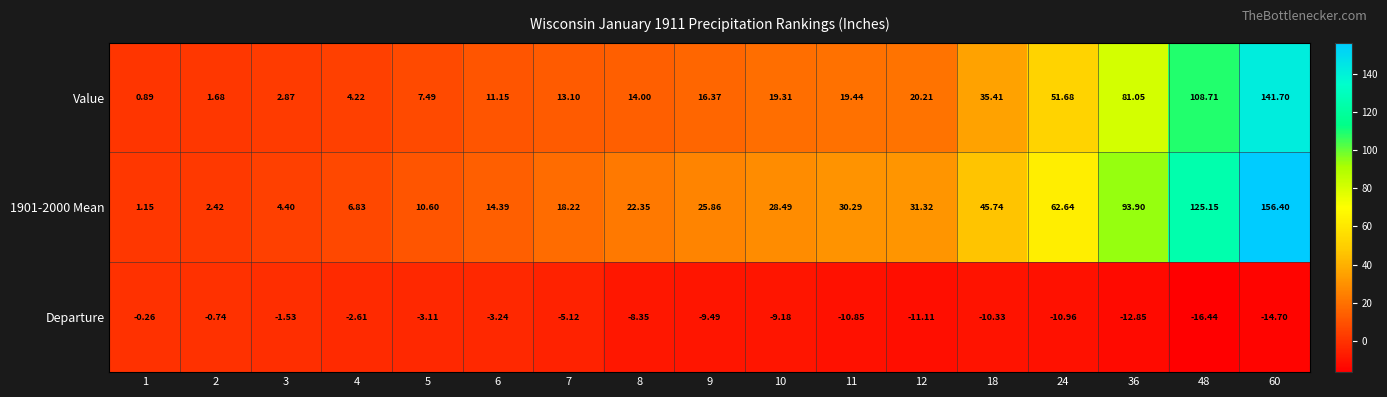

Which series changed the most between 12 and 18?

Value